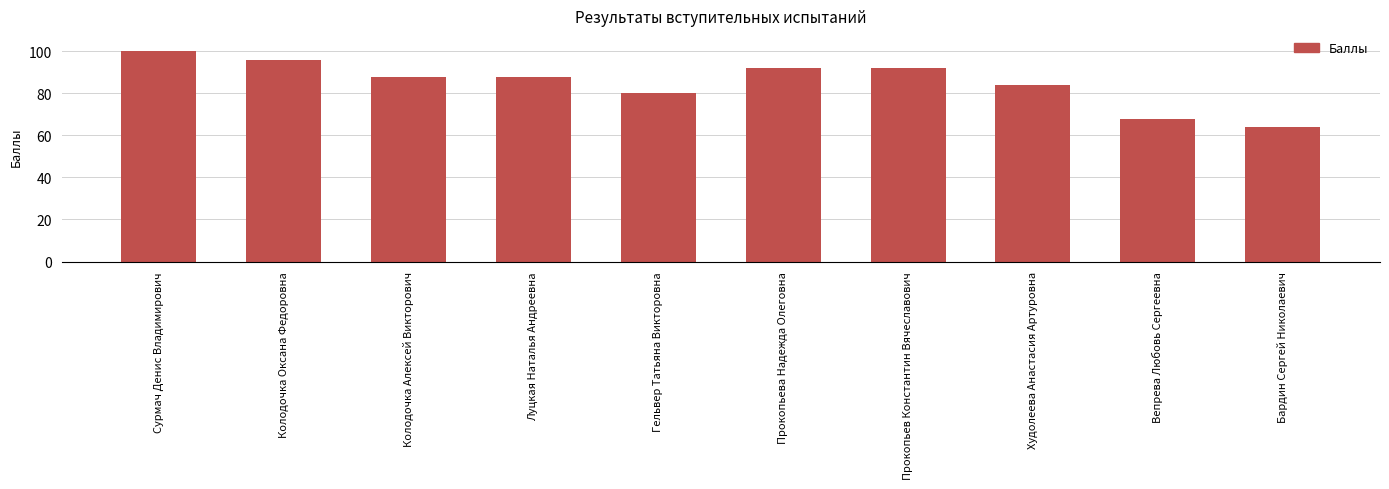

Reading left to right, extract all data points from this chart.

100	96	88	88	80	92	92	84	68	64